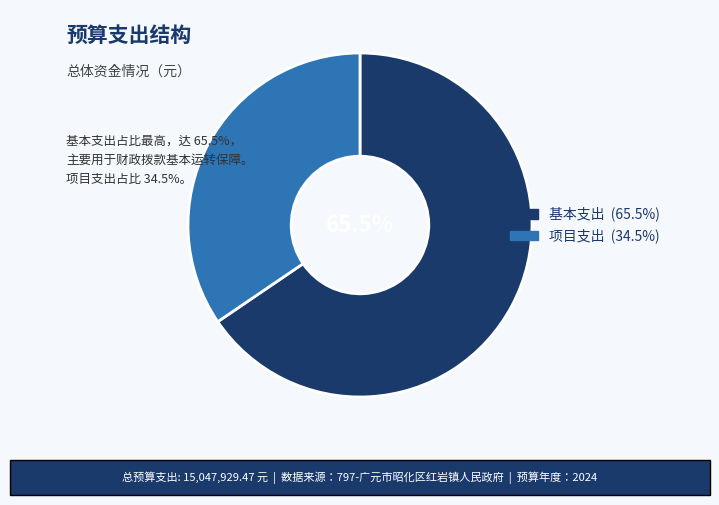

Is 基本支出 the majority of the pie?

Yes